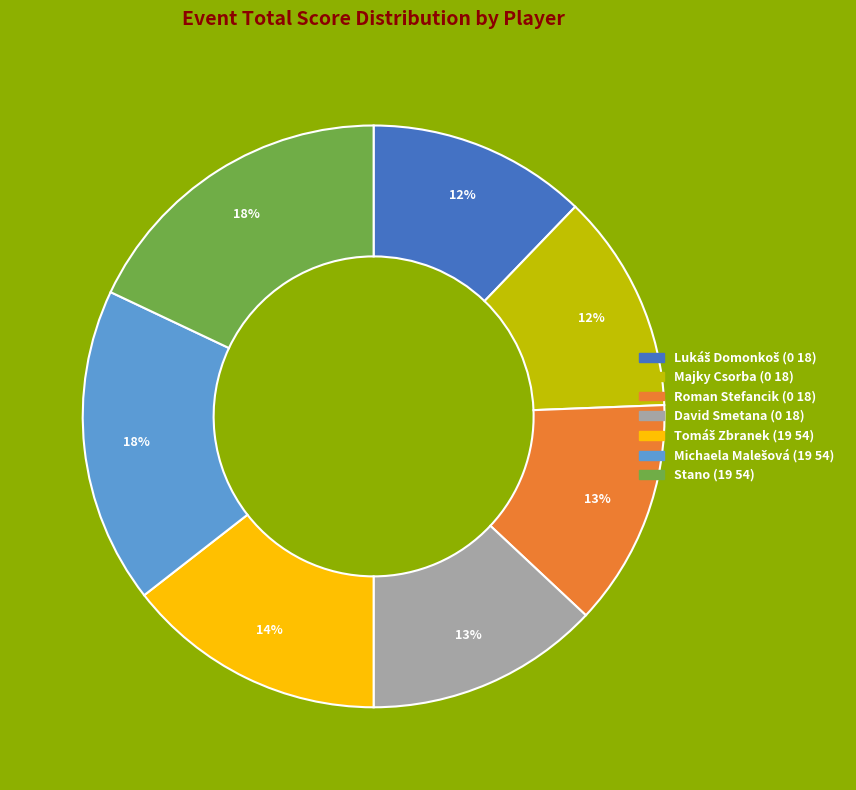

To the nearest percent, what is the combined percentage of David Smetana (0 18) and Majky Csorba (0 18)?

25%